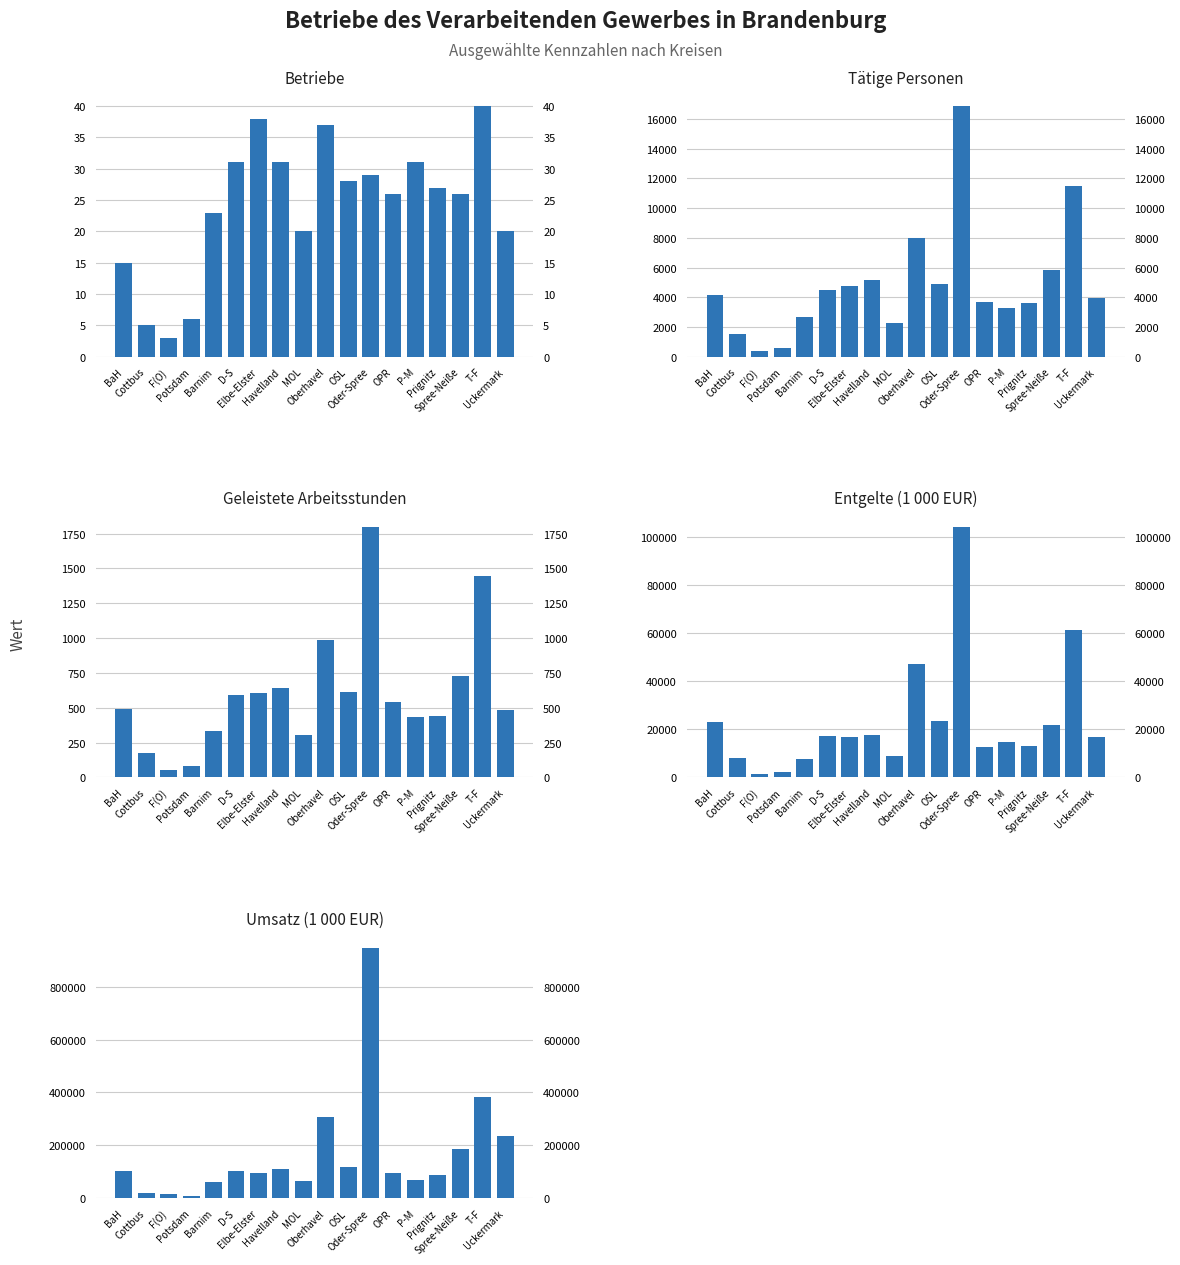

What is the greatest value displayed?

946947